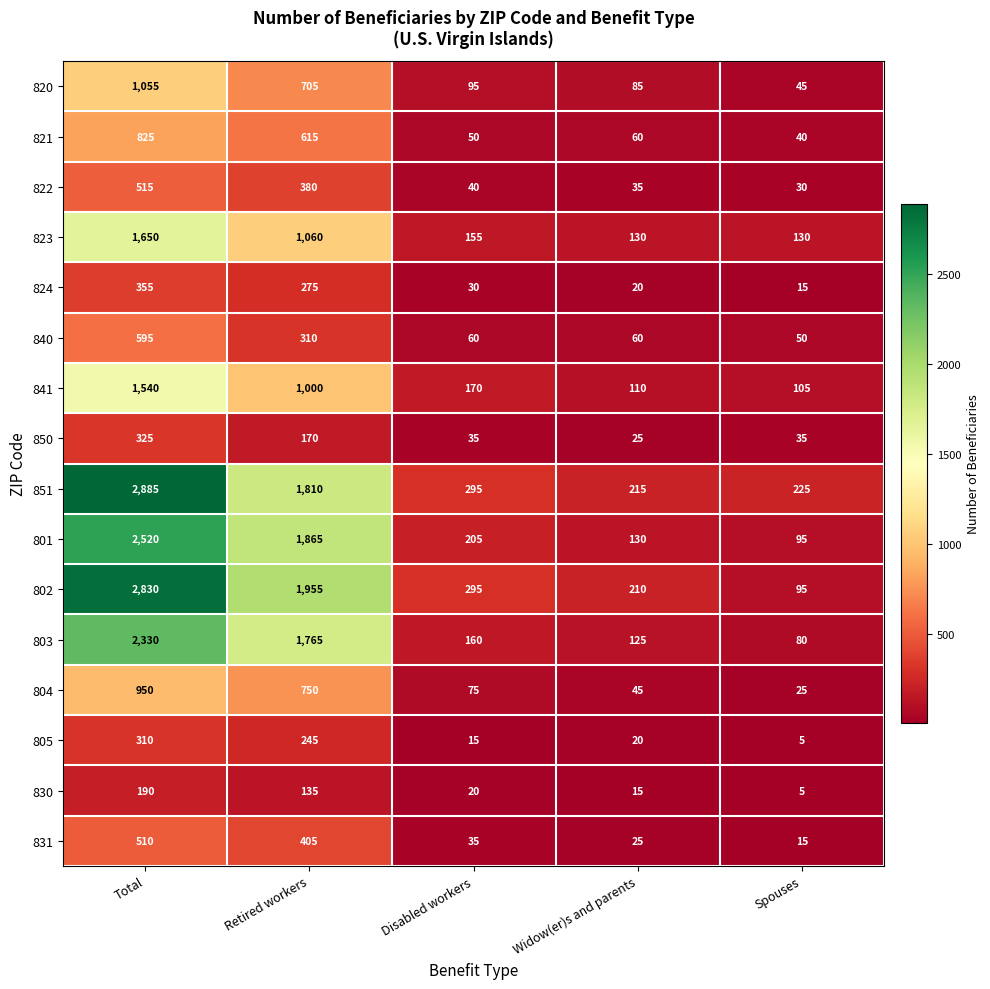

The value of 820 at Widow(er)s and parents is 85. True or false?

True